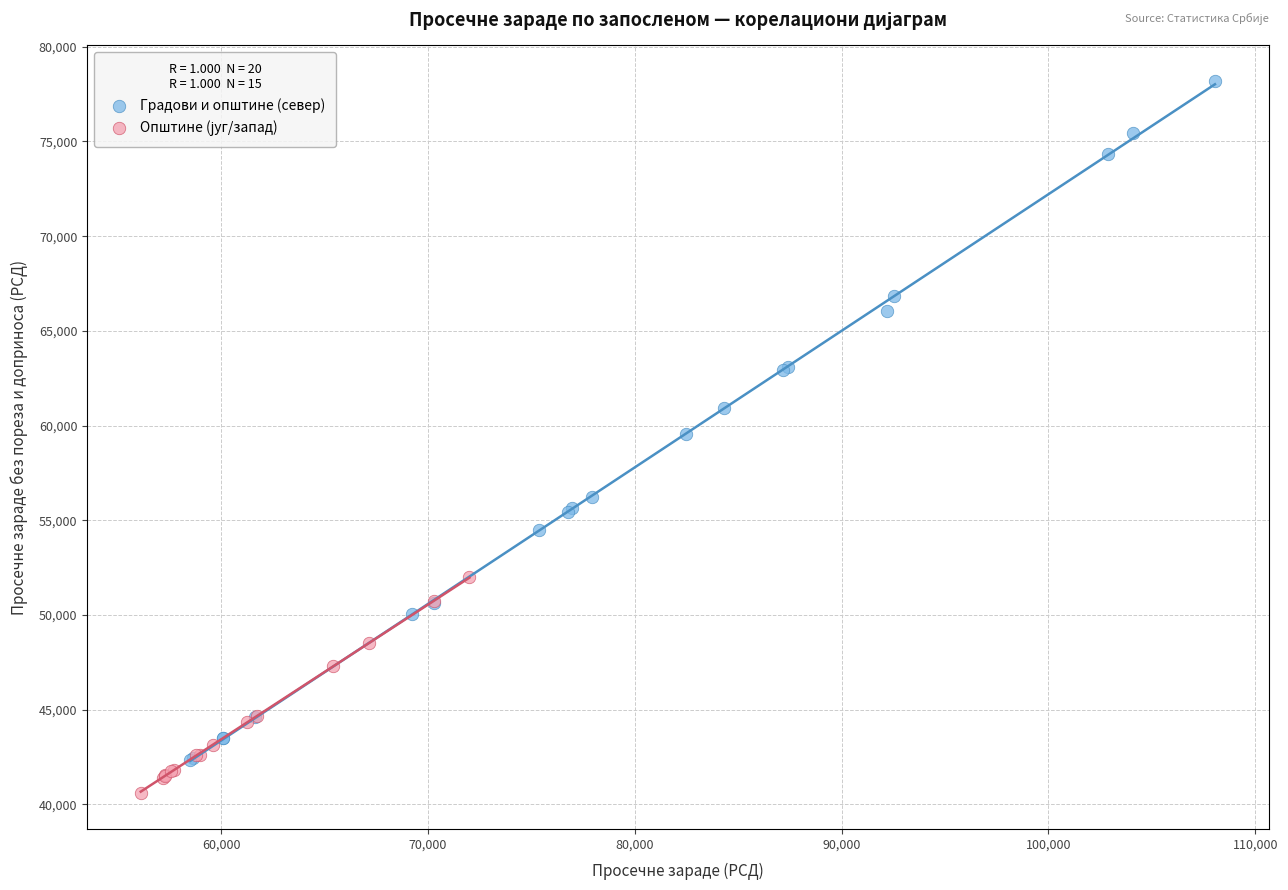

Which series has the largest Y range (max minus min)?

Градови и општине (север)